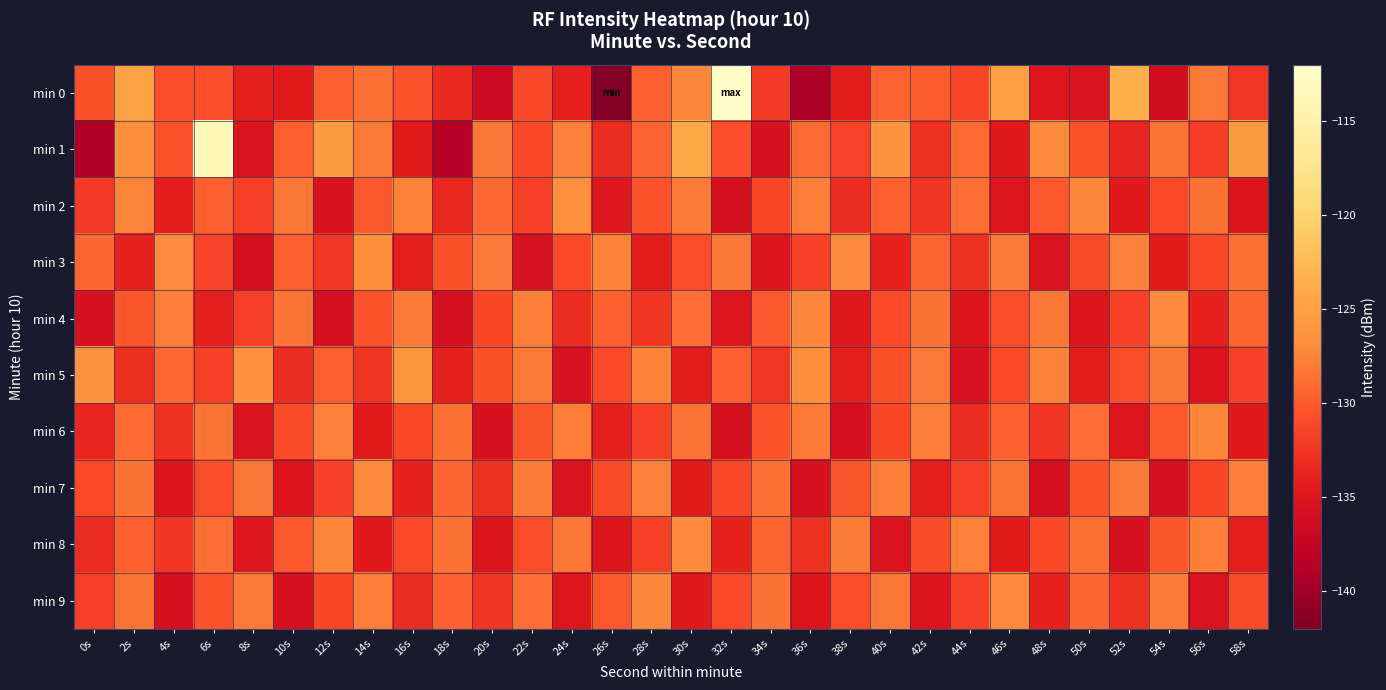

Which series has the largest range (max minus min)?

min 0